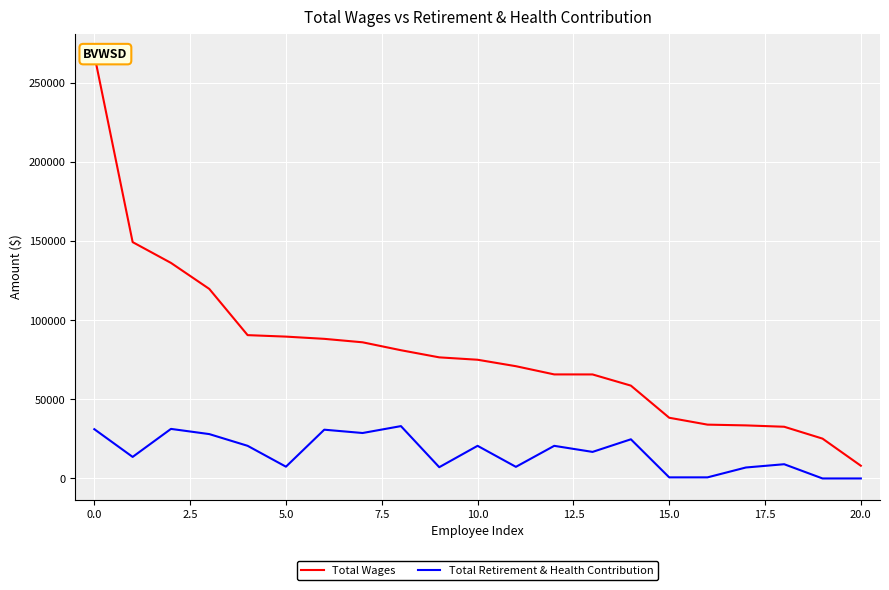

What is the average value of the Total Retirement & Health Contribution series?

16143